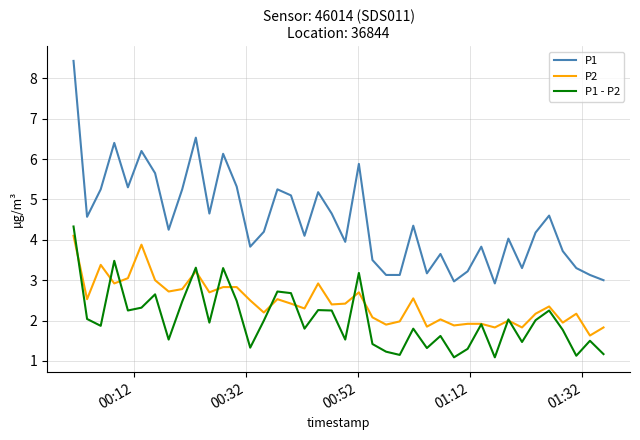

List the series in order of their overall mean, lowest first.

P1 - P2, P2, P1